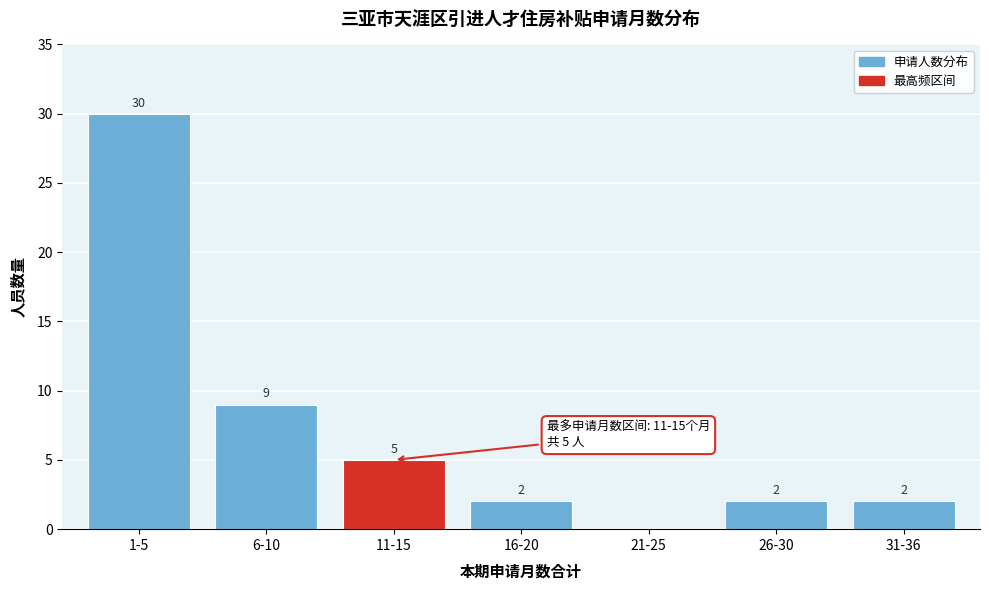

Reading left to right, what are all the values shown in this chart?

1-5=30	6-10=9	11-15=5	16-20=2	21-25=0	26-30=2	31-36=2